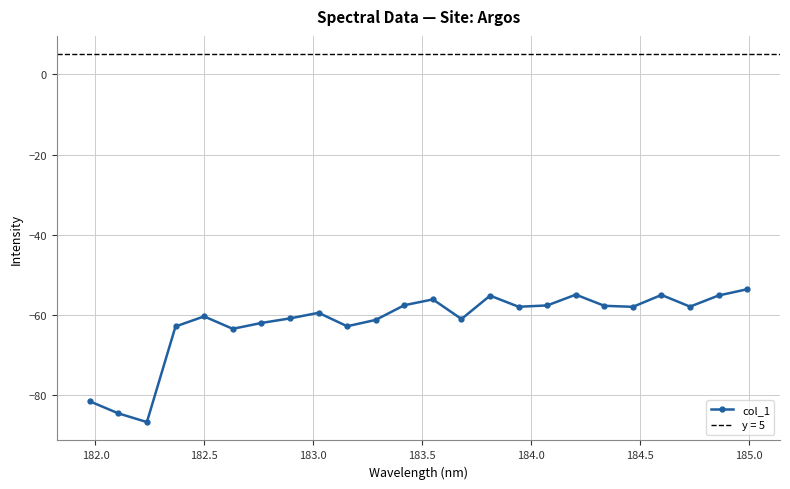

What is the lowest value of the col_1 series?

-86.6